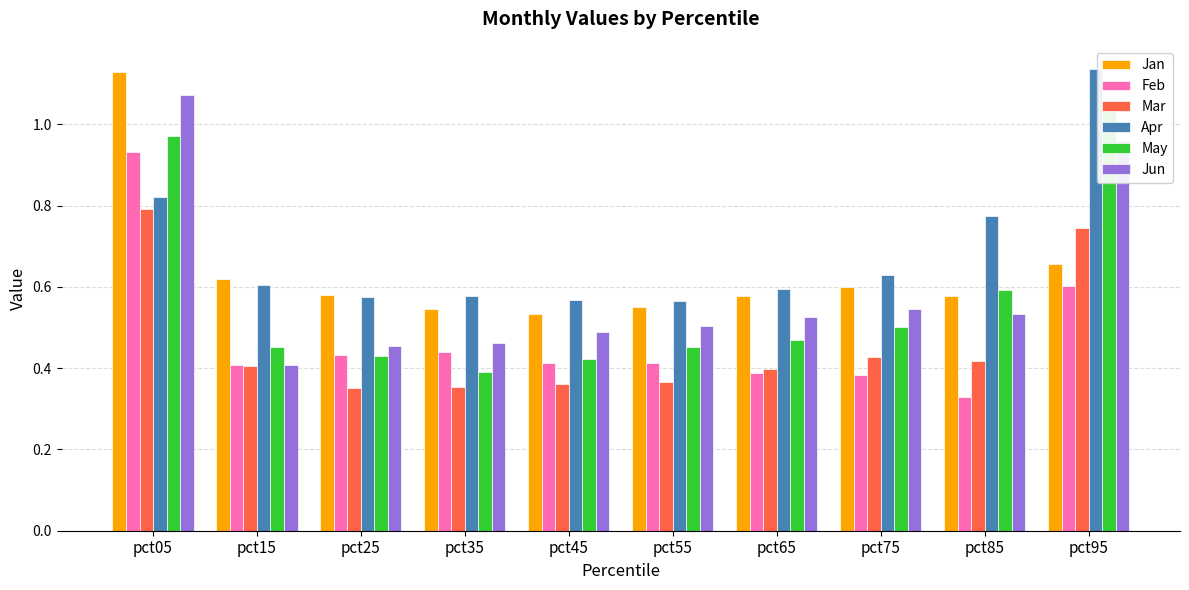

How many bars are there in each group?

6